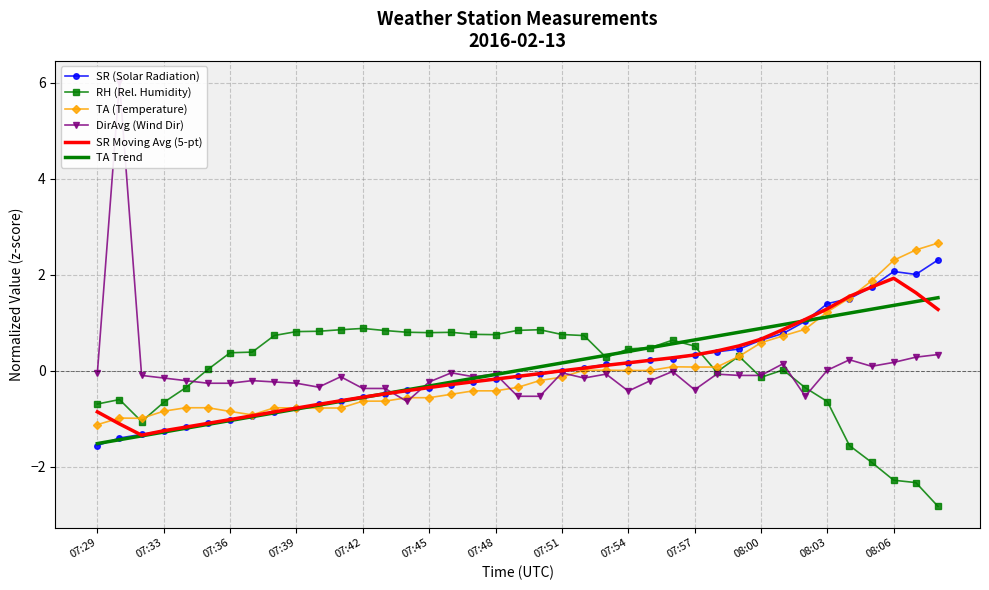

How many values in RH (Rel. Humidity) are above zero?

25